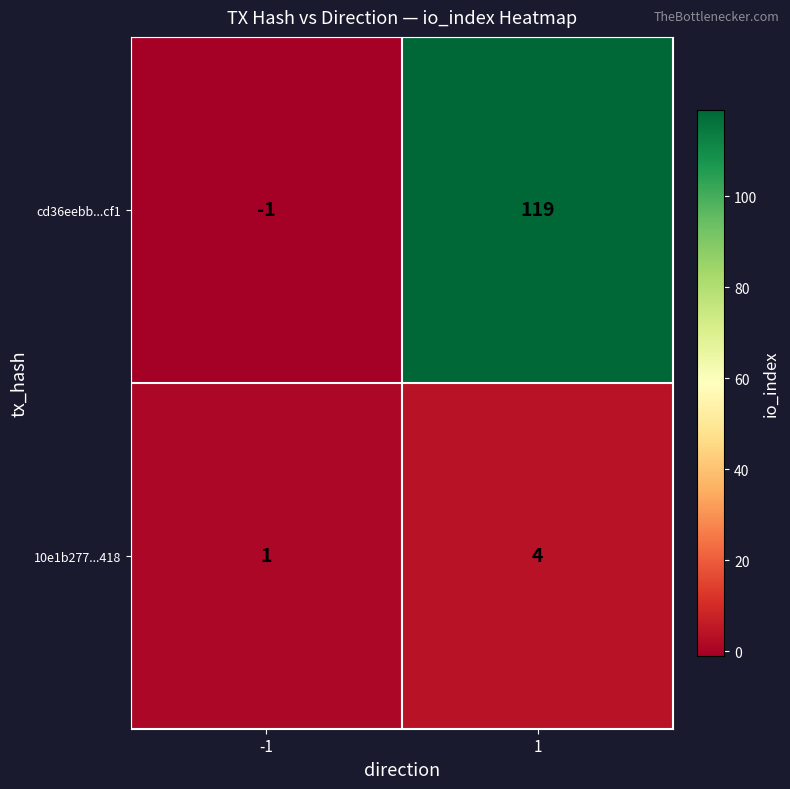

What is the difference between the highest and lowest values at 1?

115